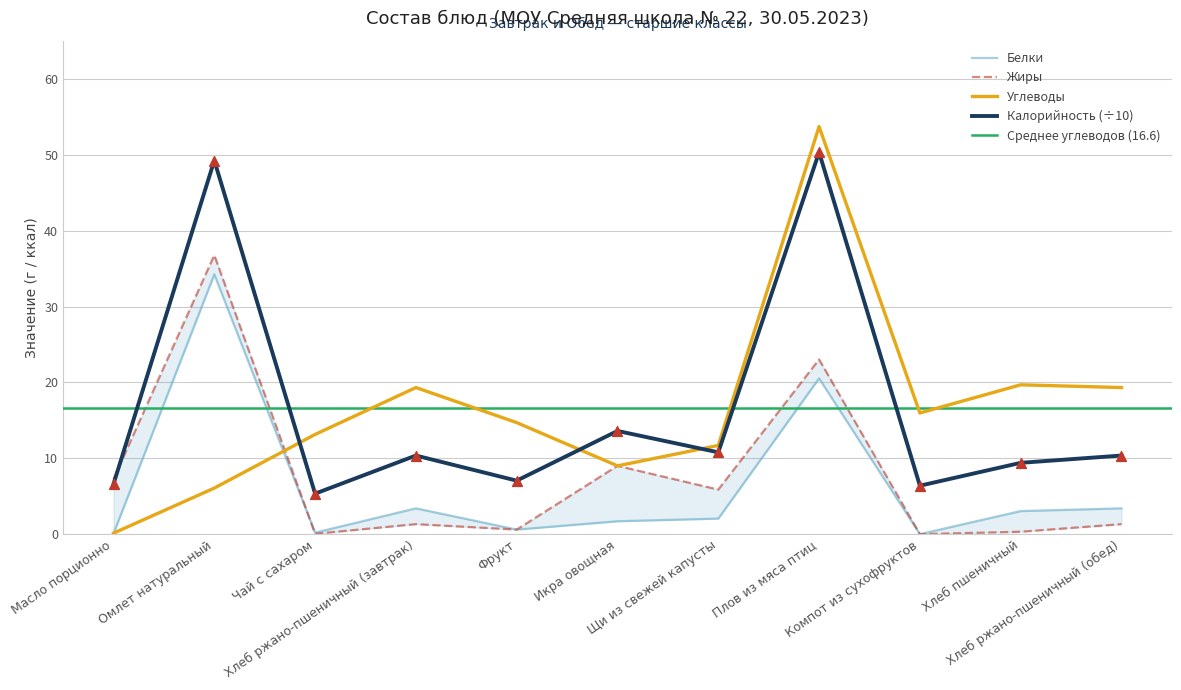

Which series has the widest spread of Y values?

Углеводы